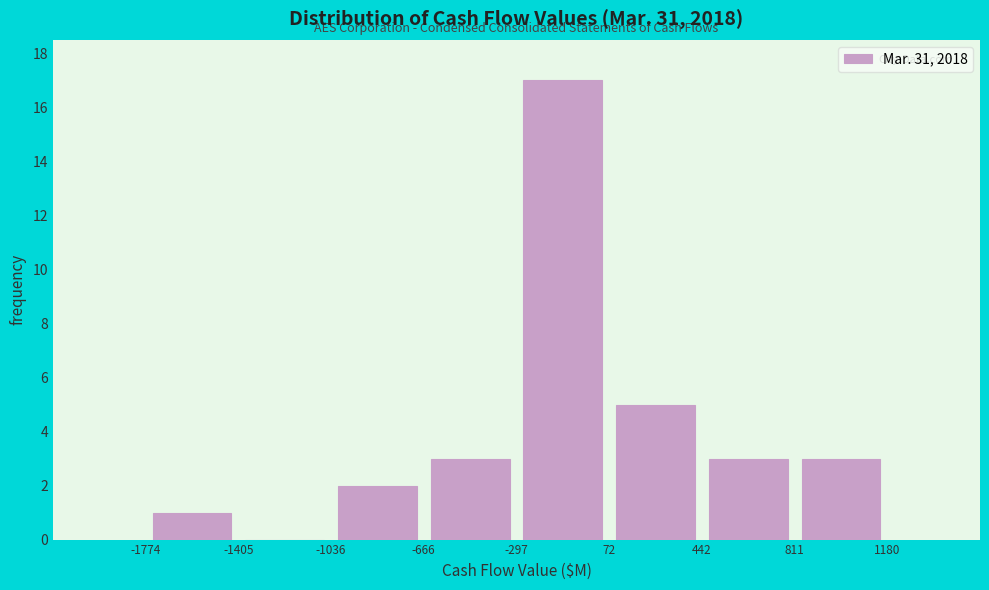

Reading left to right, list every bar in this chart as the range it spans on the x-axis followed by its height. The values are not printed on the chart, so give them approximately, as read against the axis.

-1774 to -1405: 1
-1405 to -1036: 0
-1036 to -666: 2
-666 to -297: 3
-297 to 72: 17
72 to 442: 5
442 to 811: 3
811 to 1180: 3